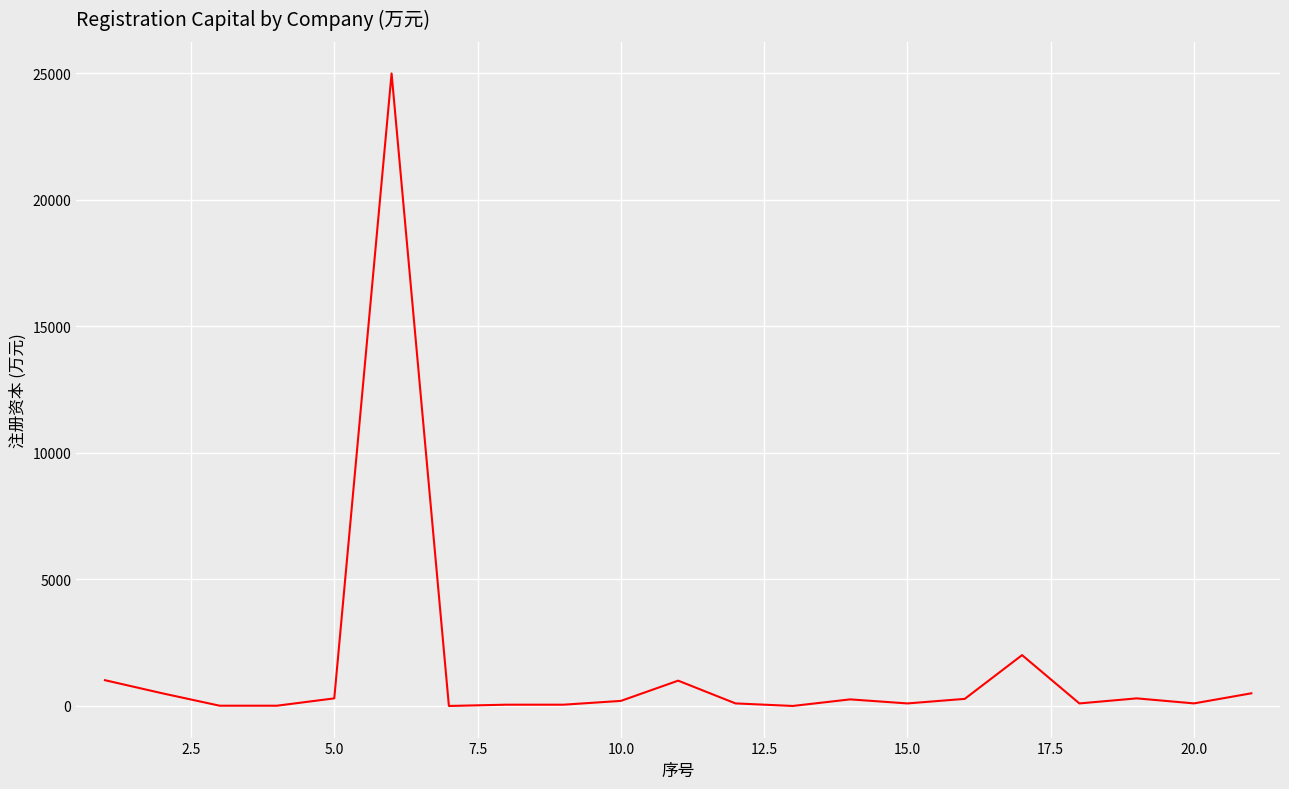

What is the difference between the maximum and minimum values?

25000